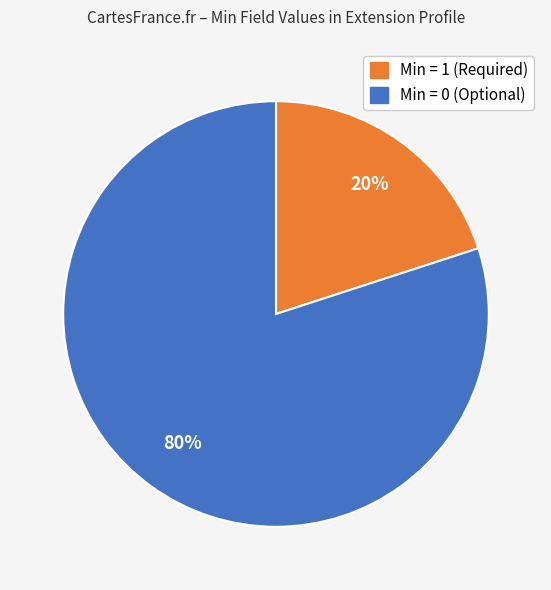

To the nearest percent, what is the difference between the largest and smallest slice percentages?

60%